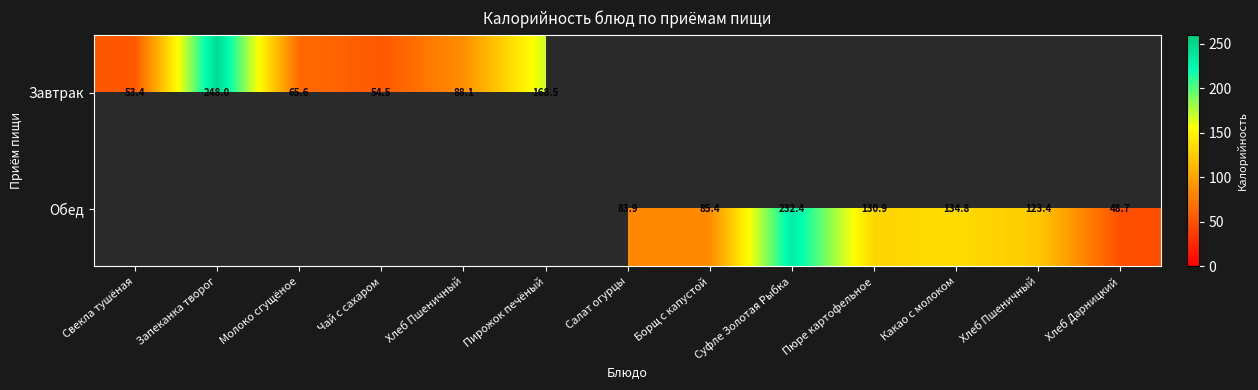

At how many categories does at least one series exceed 178?

2